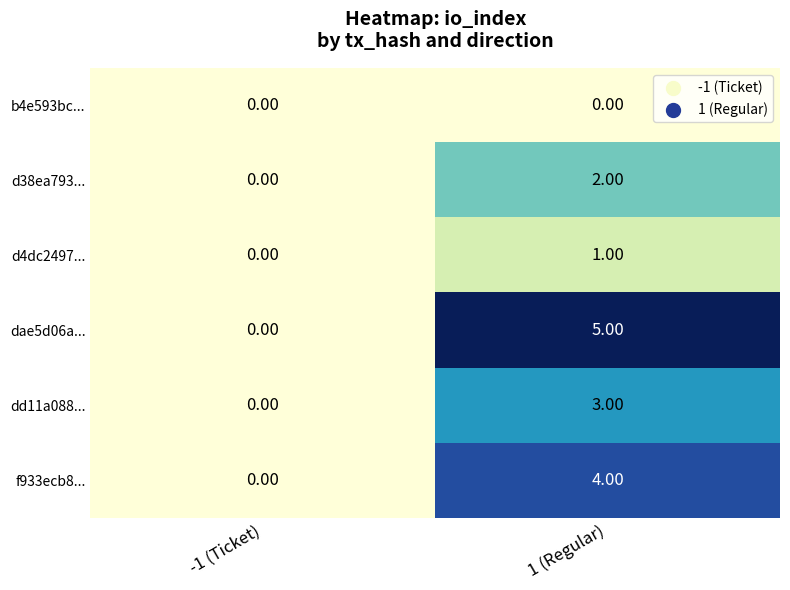

How many series are shown in this chart?

6